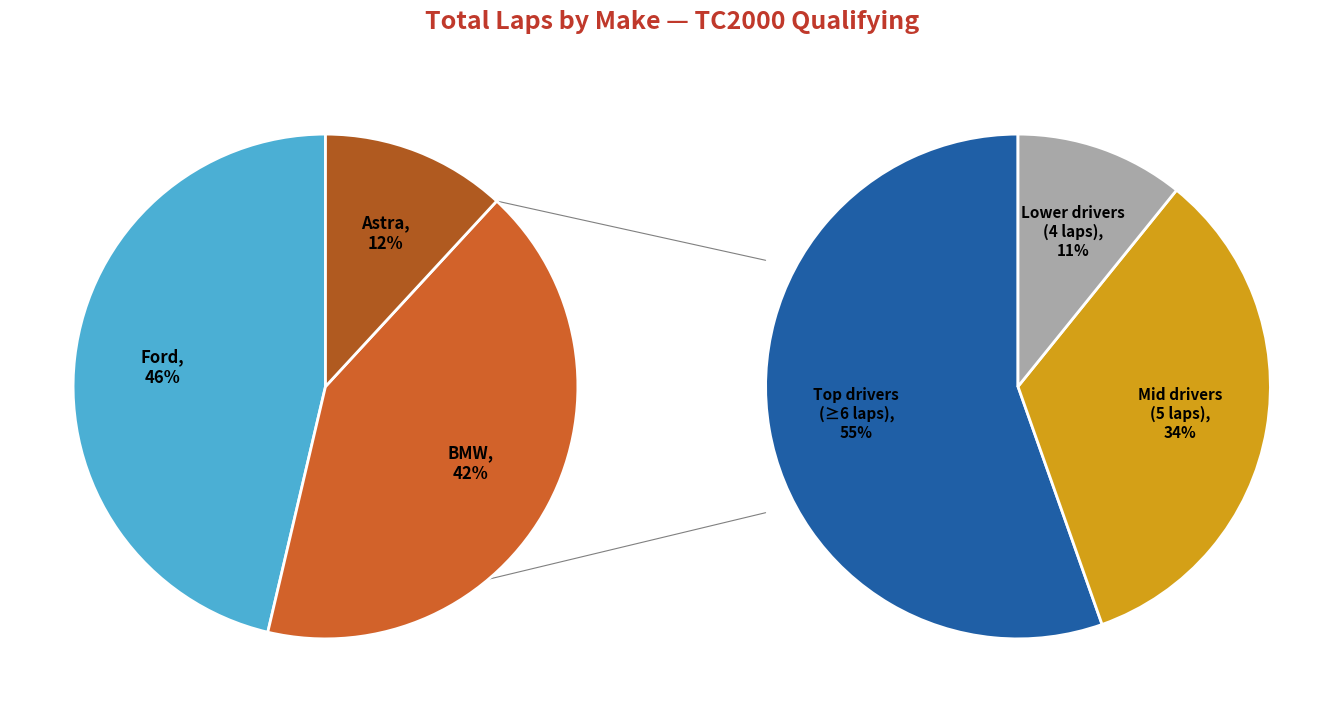

Is there a majority slice in this chart?

No